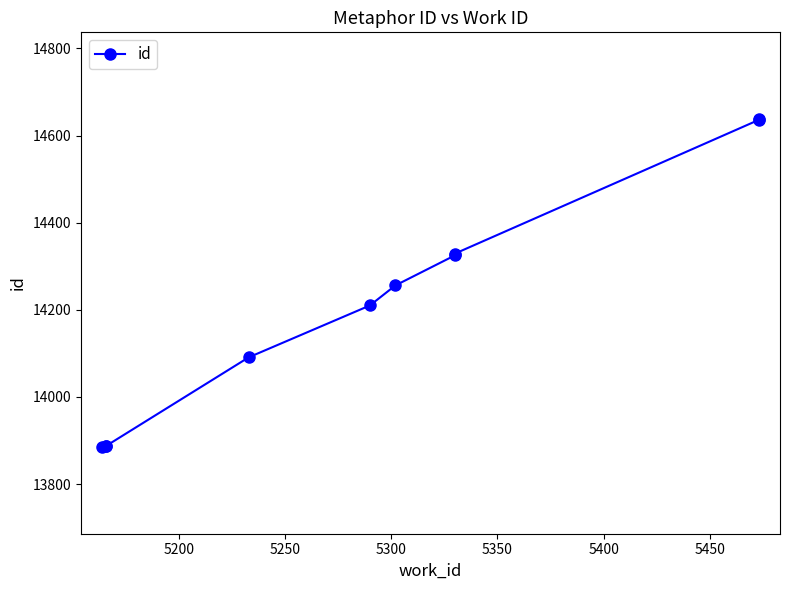

Which has a higher value, 5300 or 5200?

5300